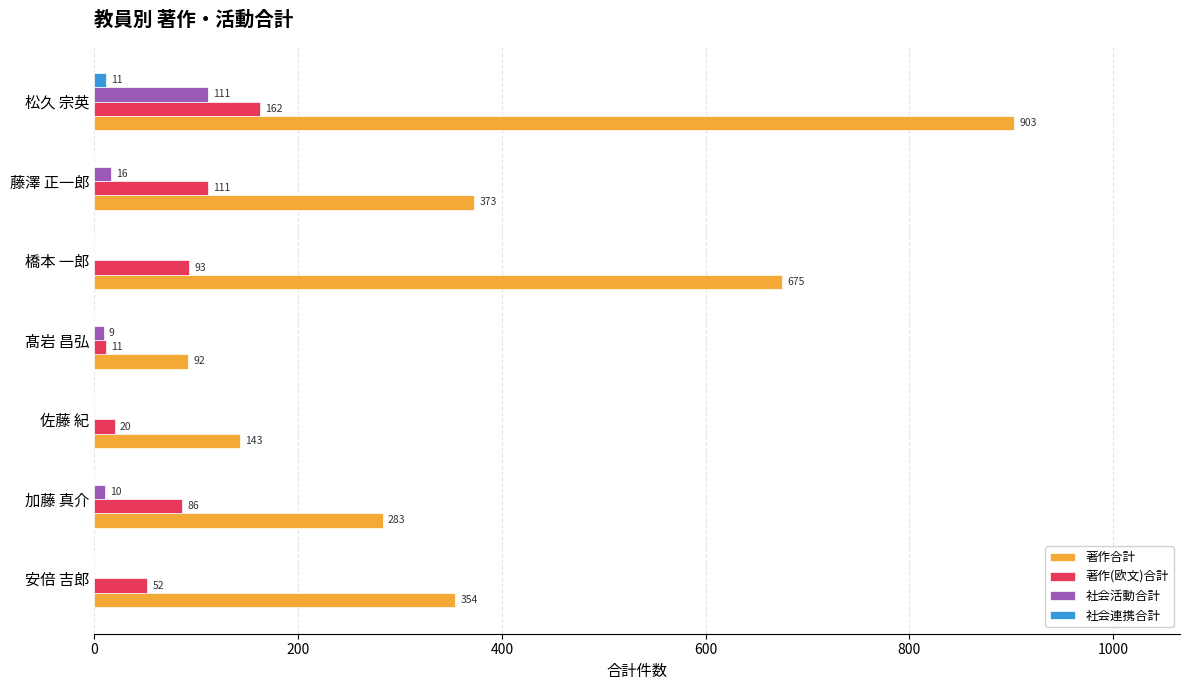

What value does the 著作合計 series have at 松久 宗英, to the nearest 10?

900